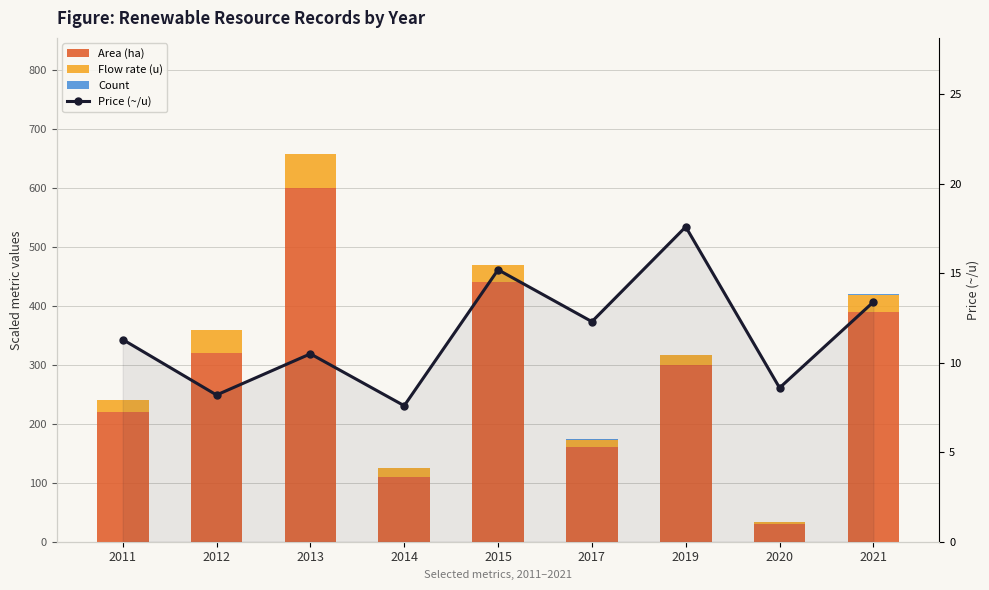

Which series has the widest spread of values?

Area (ha)